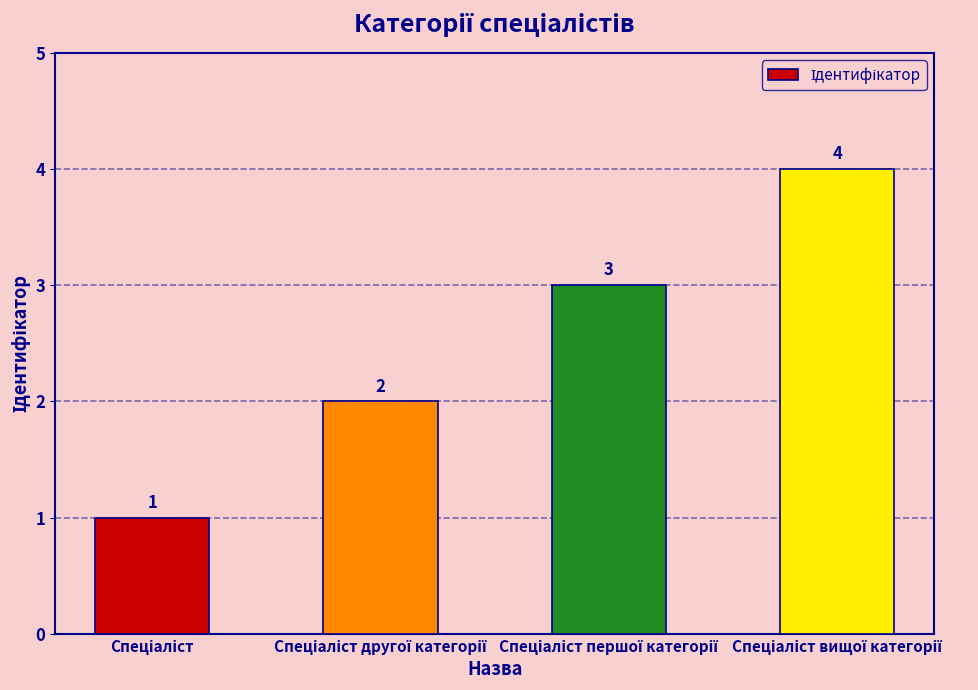

How many data points does each series have?

4